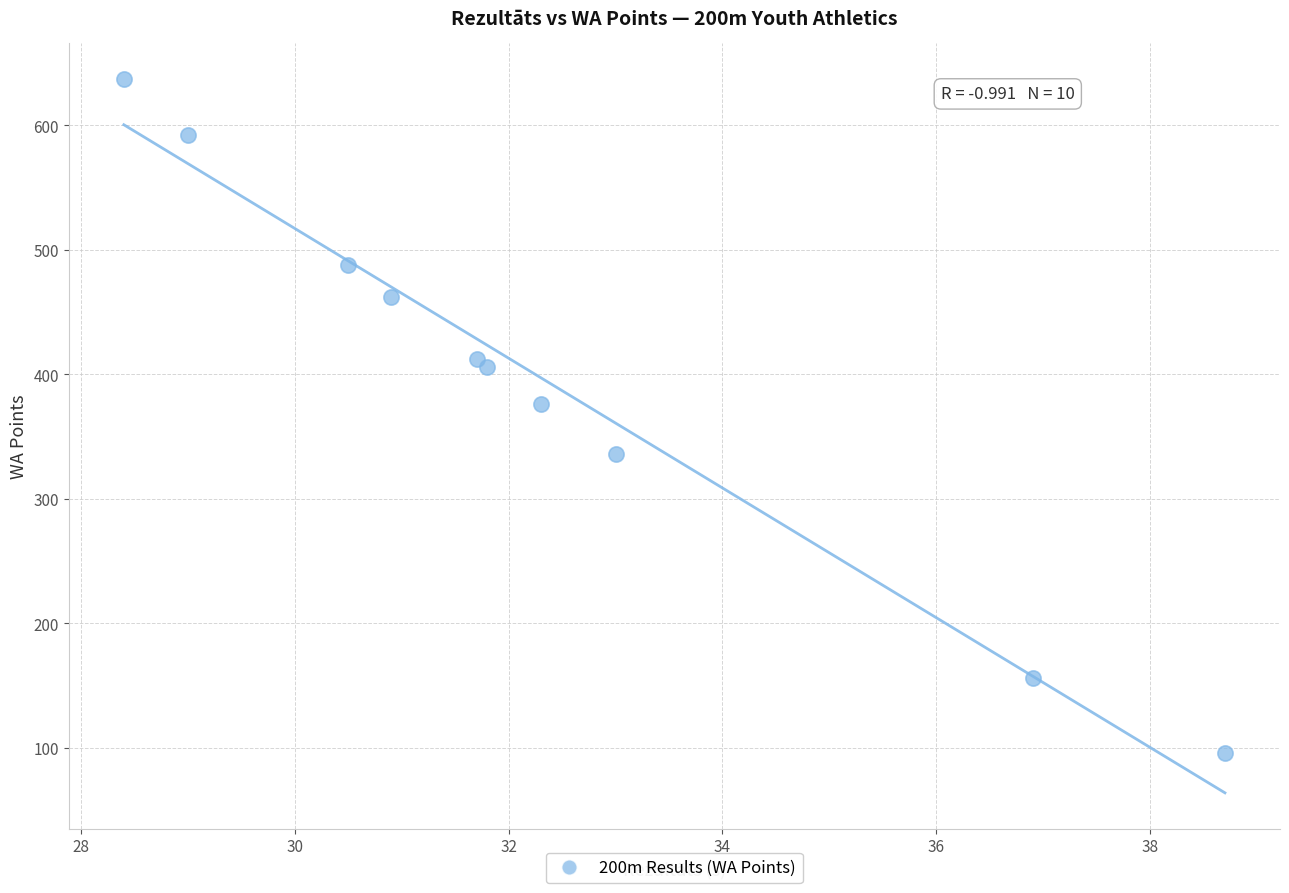

What Y value in the scatter plot is closest to 366?

376